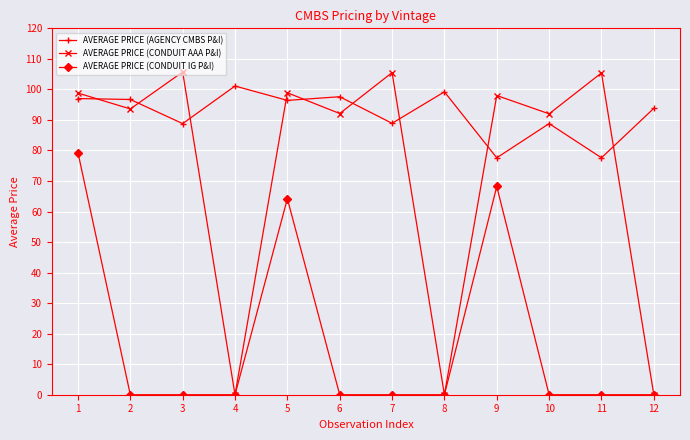

Which series has the largest total across all categories?

AVERAGE PRICE (AGENCY CMBS P&I)